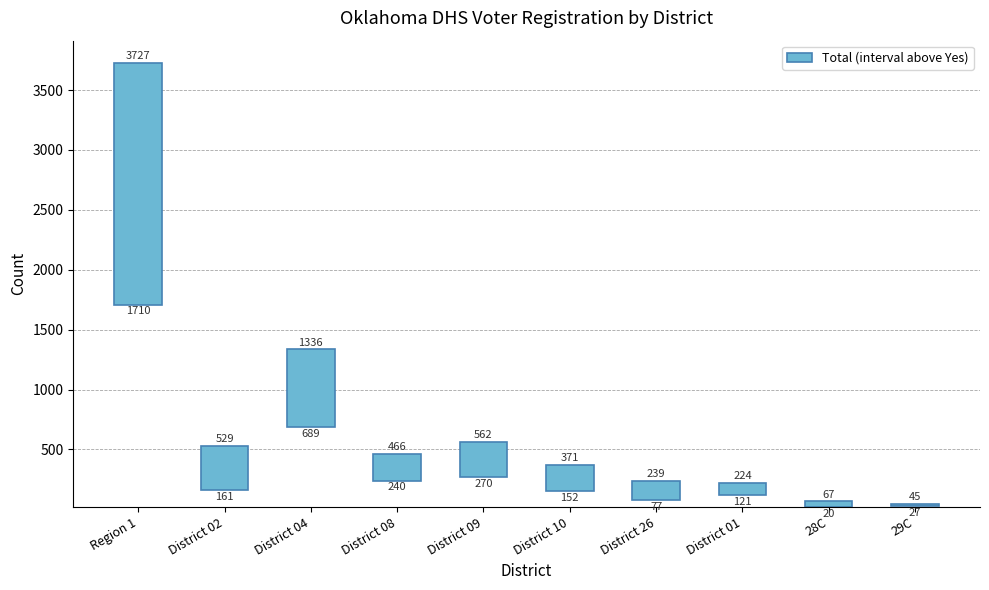

What value does the data have at District 09, to the nearest 50?

300